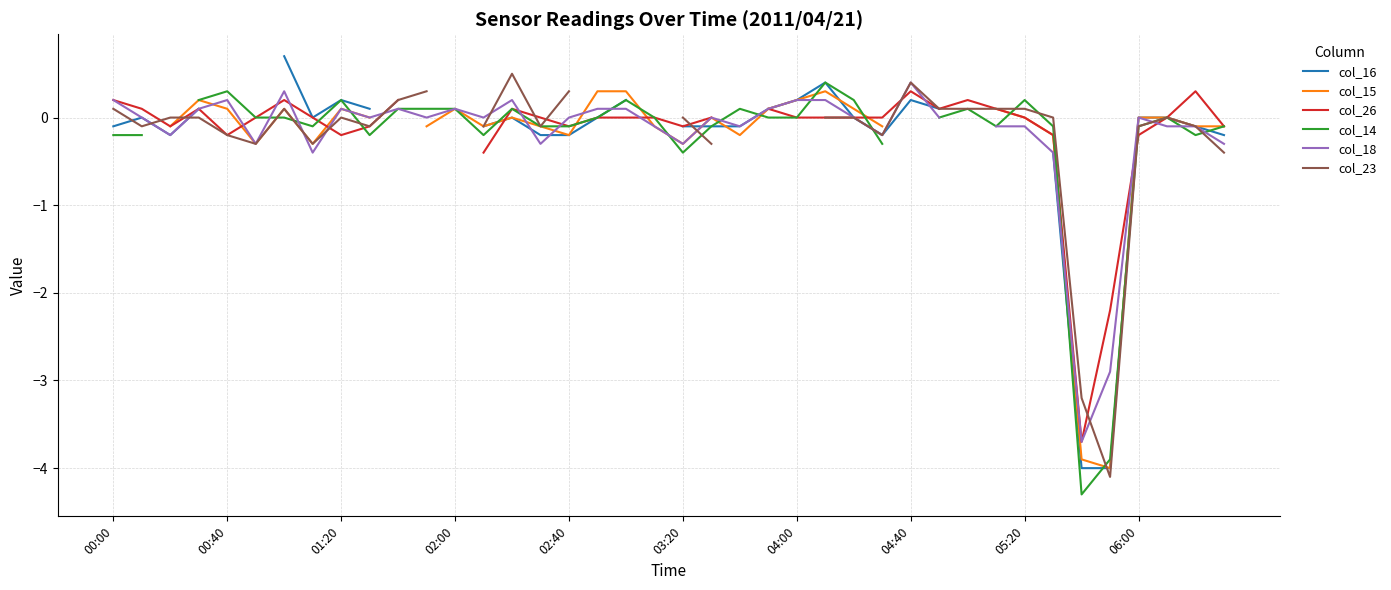

What is the difference between the highest and lowest values at 02:00?

0.2